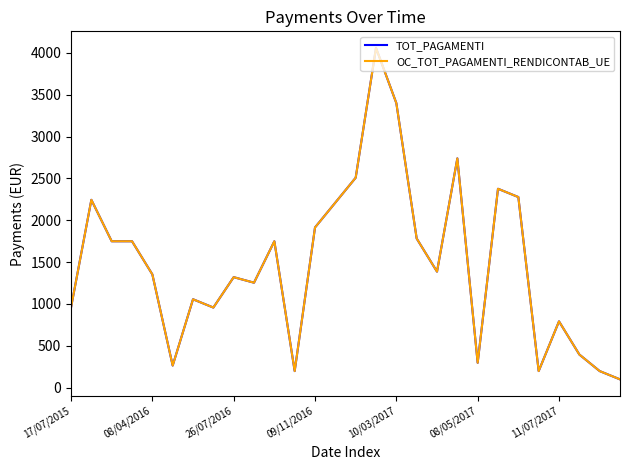

Does the chart display data point markers on the line(s)?

No